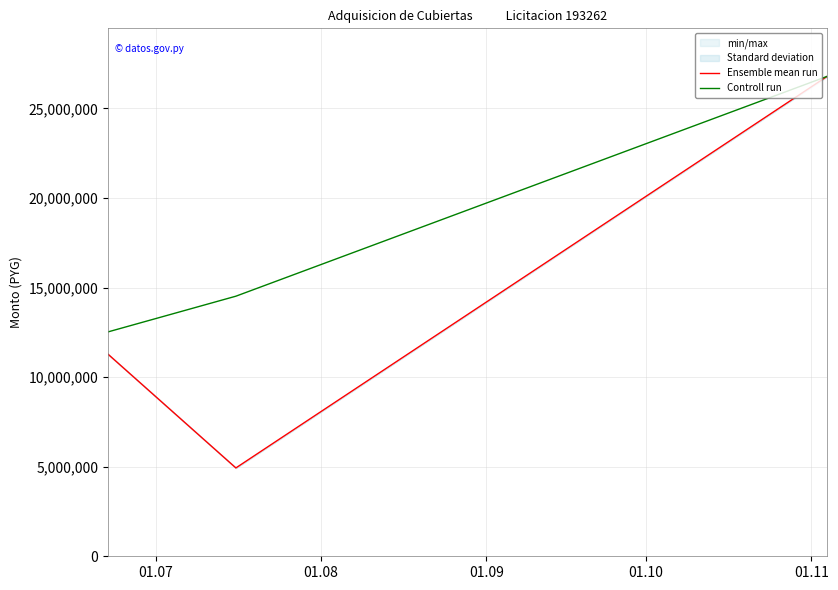

What is the difference between the maximum and second lowest values in the Controll run series?

12272041.6